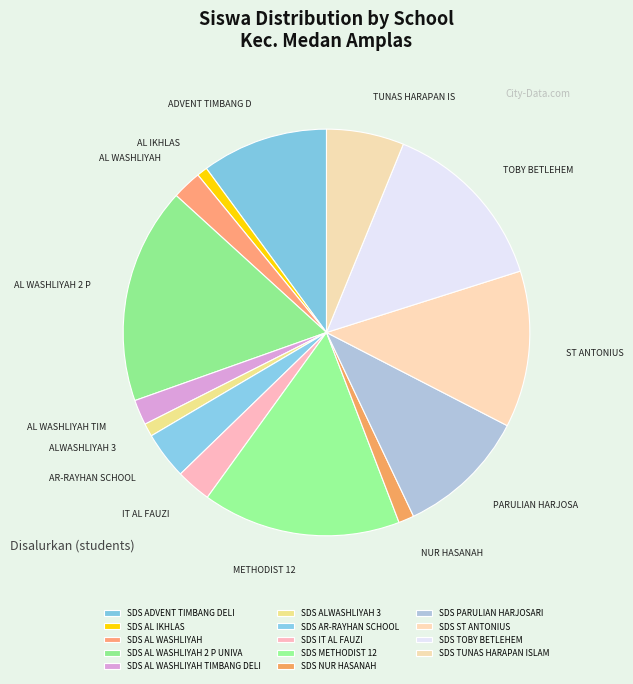

True or false: SDS TUNAS HARAPAN ISLAM accounts for 6% of the total.

True